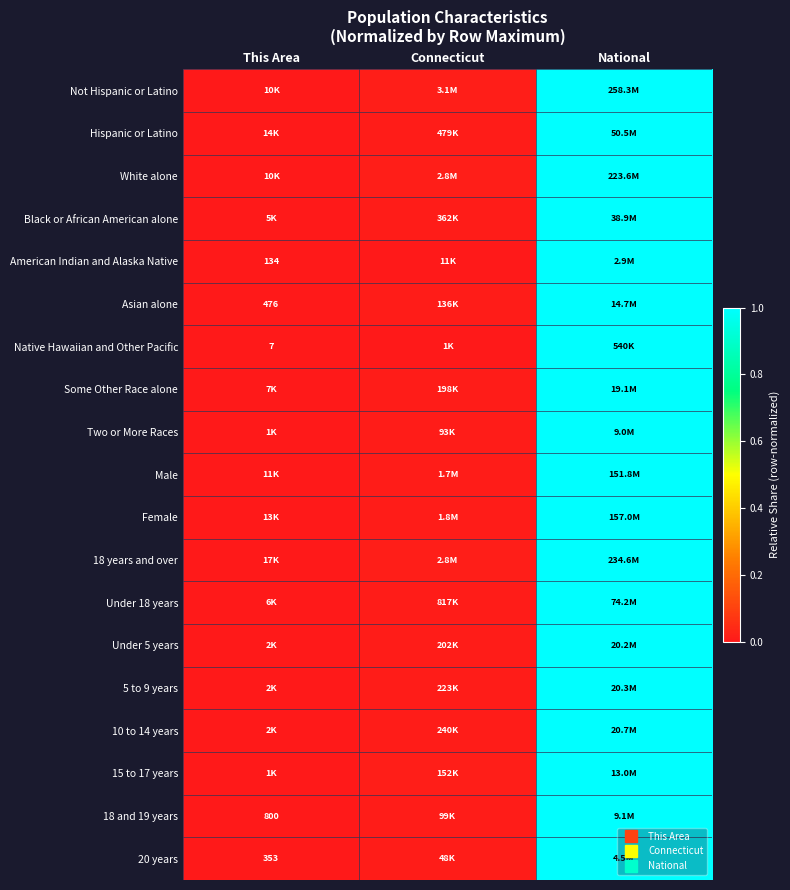

How many data points does each series have?

3